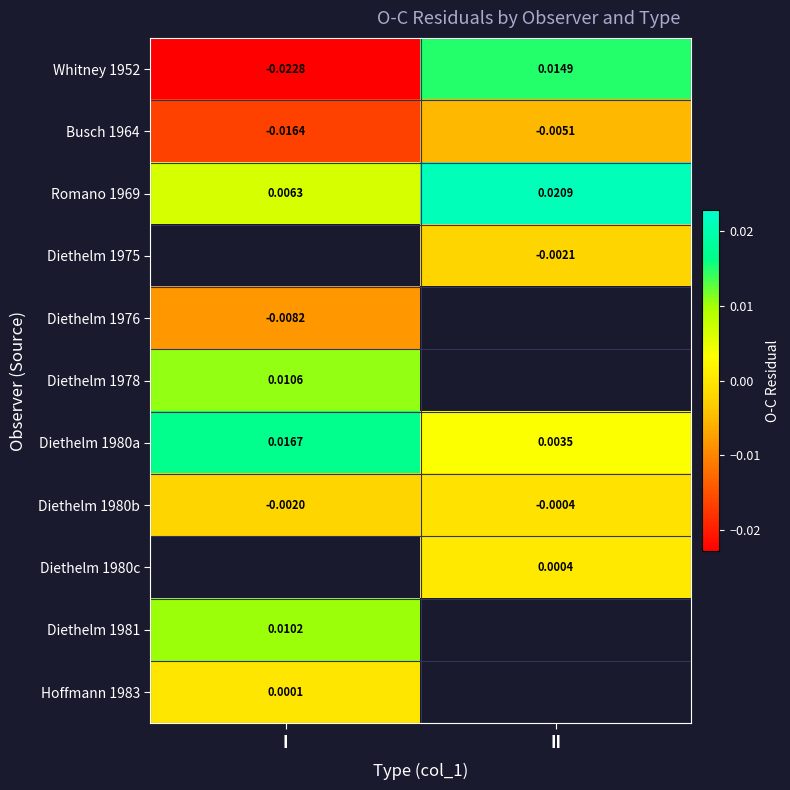

Which category has the highest value in the Whitney 1952 series?

II